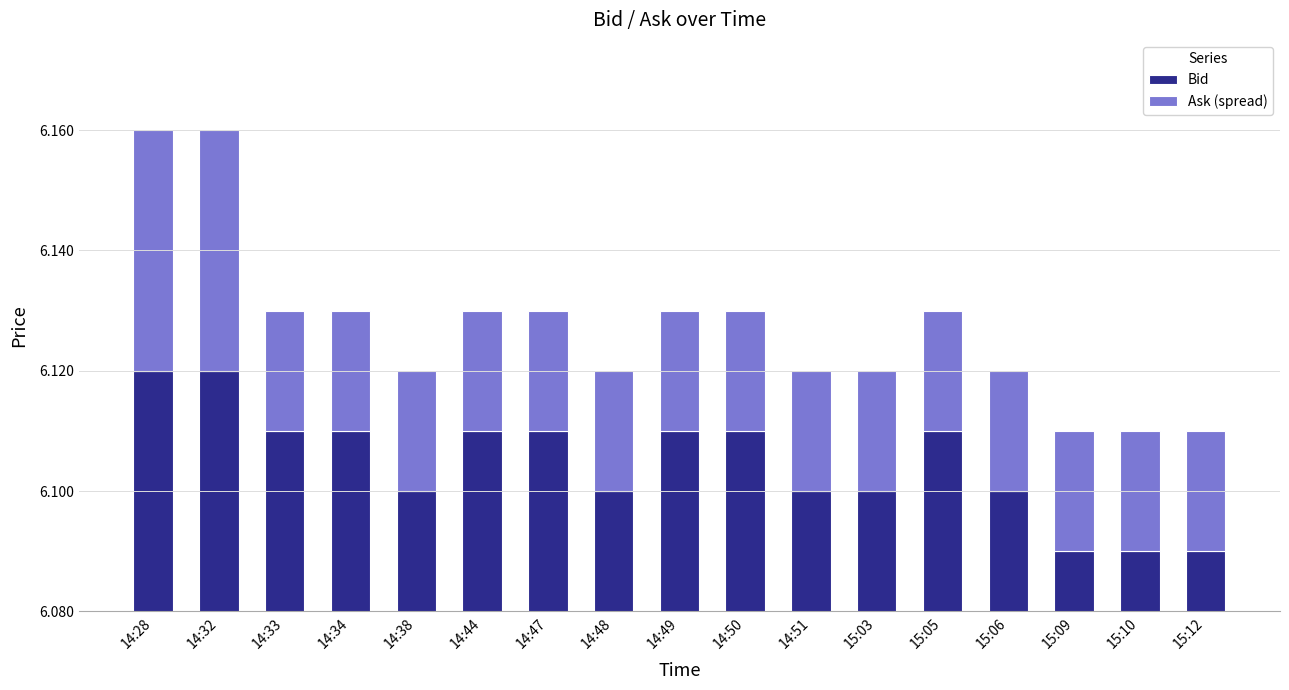

At 14:38, list the series in order from smallest to largest.

Ask (spread), Bid